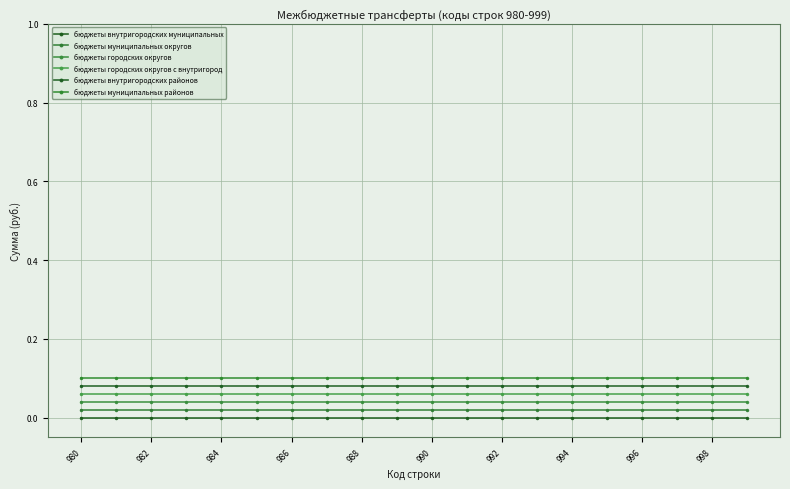

How many lines are shown in the chart?

6